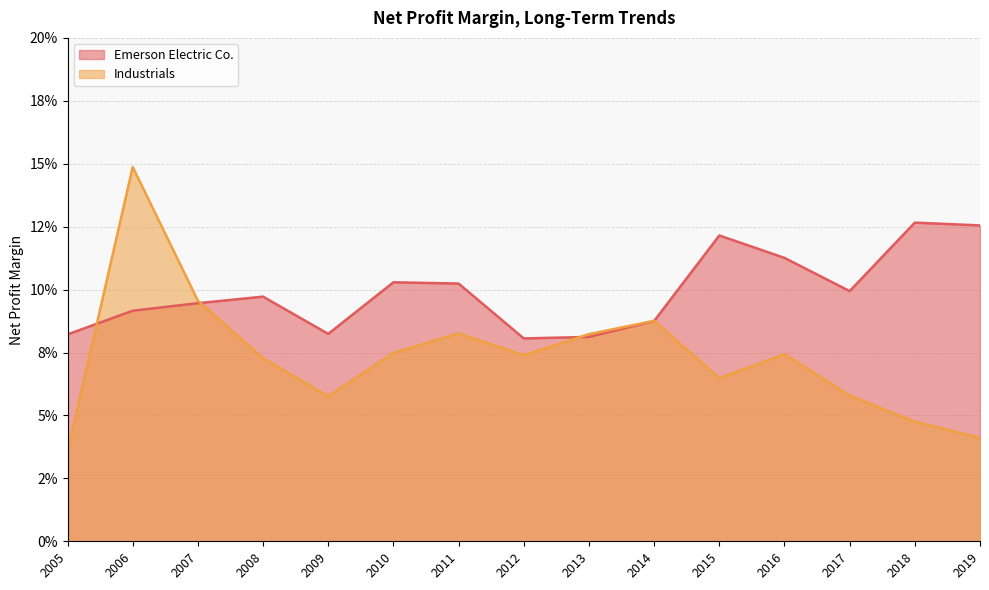

Which series has the largest total across all categories?

Emerson Electric Co.